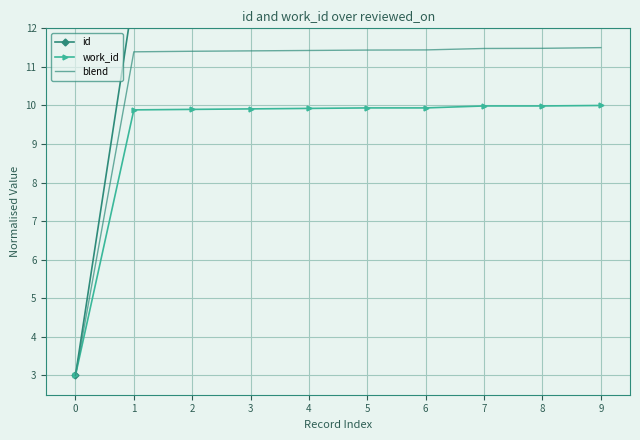

Is the value of blend at 4 greater than the value of work_id at 3?

Yes